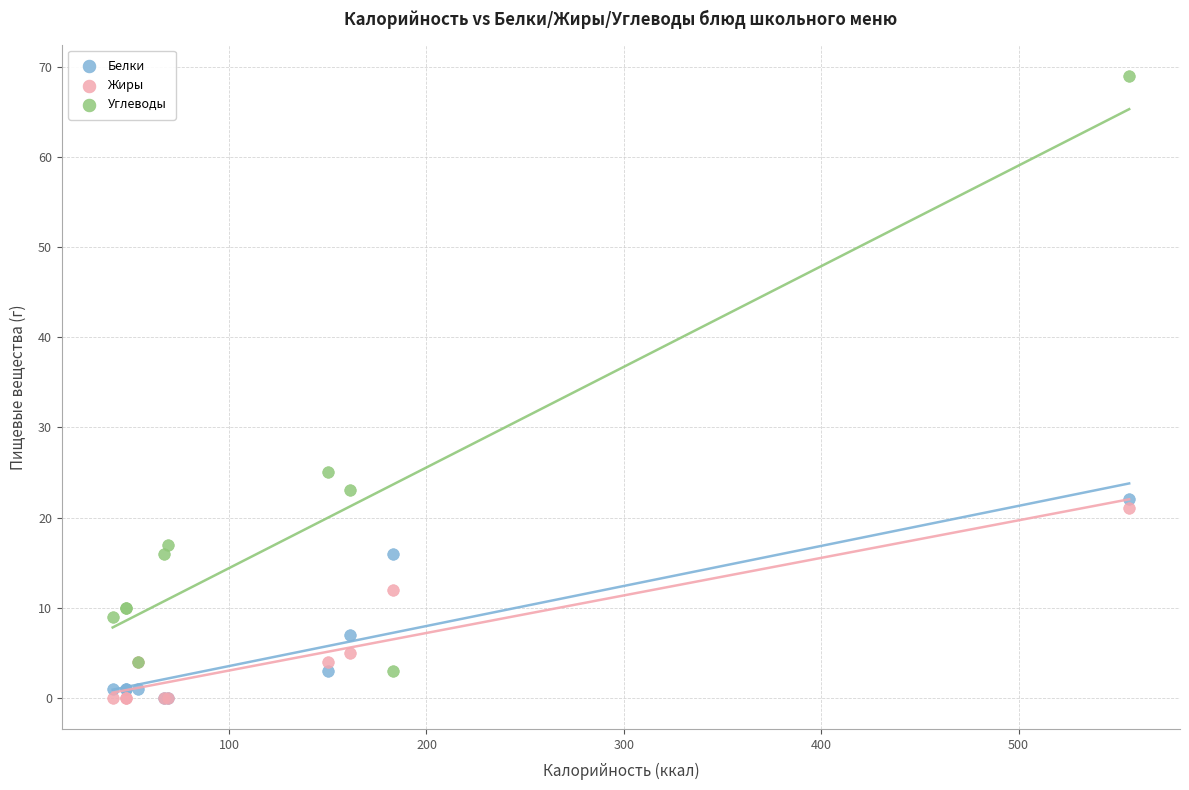

Which series has the widest spread of Y values?

Углеводы